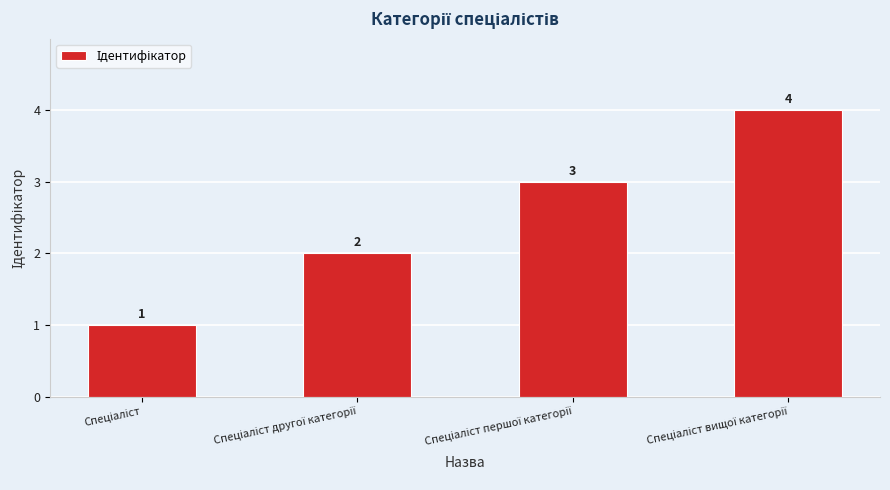

What is the value of the 1st bar from the left?

1